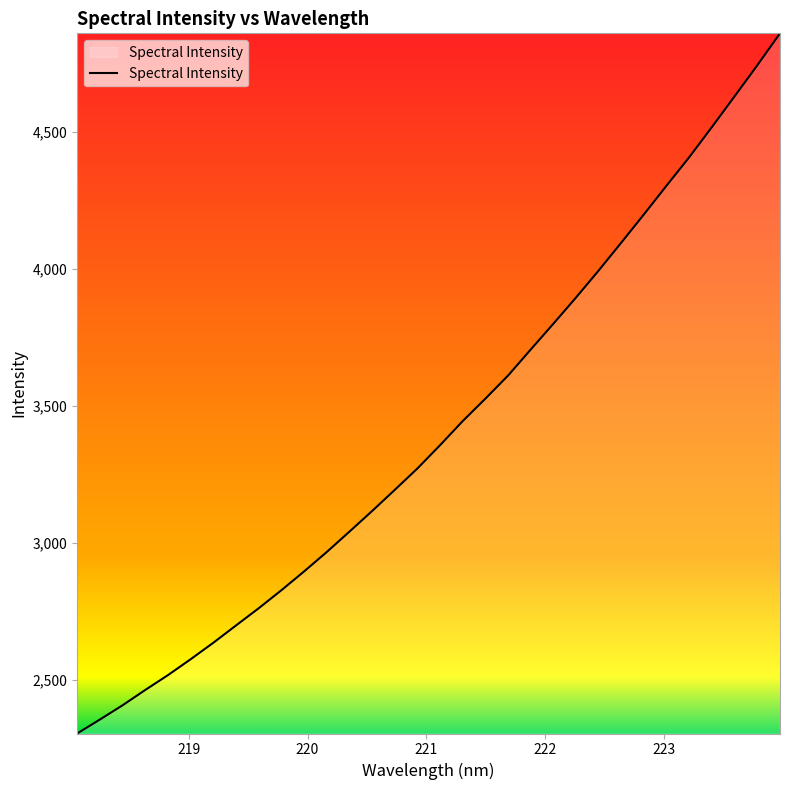

Reading left to right, transcribe all the data shown in this chart.

2303.4	2354.3	2406.4	2462.4	2516.6	2574.6	2634.8	2698.0	2760.8	2826.6	2895.2	2966.2	3040.5	3115.8	3193.2	3271.4	3356.5	3444.6	3526.5	3610.7	3705.9	3800.1	3895.9	3994.5	4096.5	4199.8	4304.9	4408.5	4518.6	4630.6	4743.6	4860.1